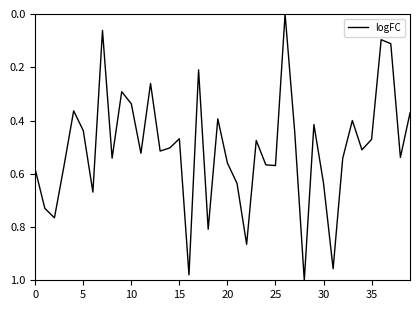

Is it true that the value at 0 is 0.3?

False